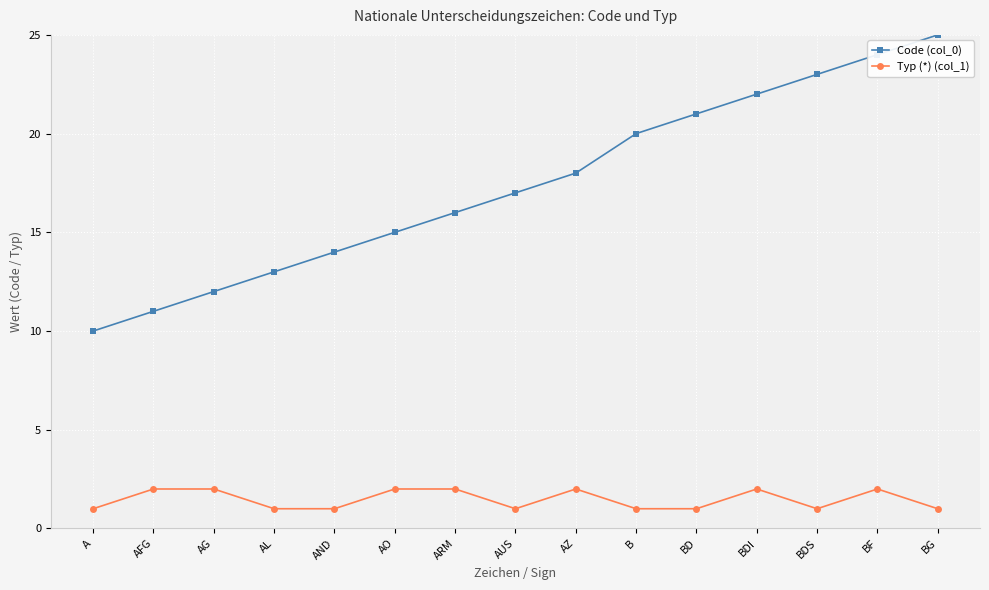

What is the spread (max minus min) of values at AND?

13